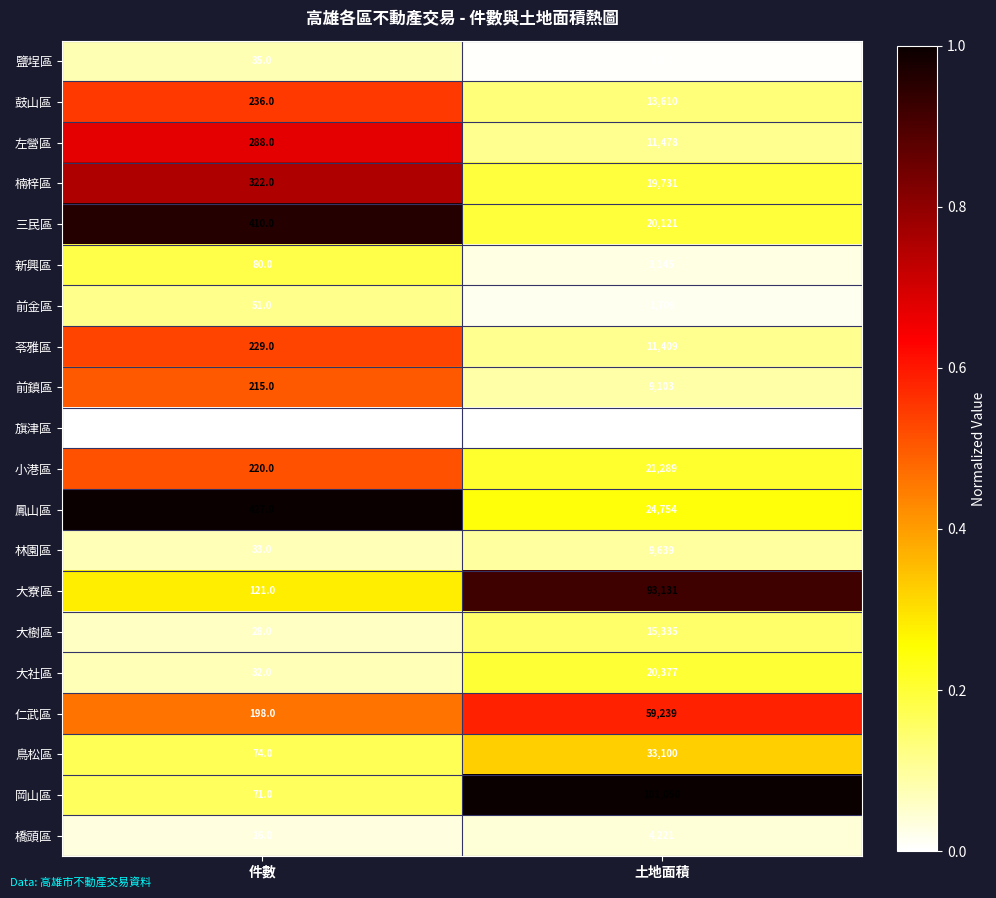

Between 件數 and 土地面積, which series saw the biggest shift?

岡山區